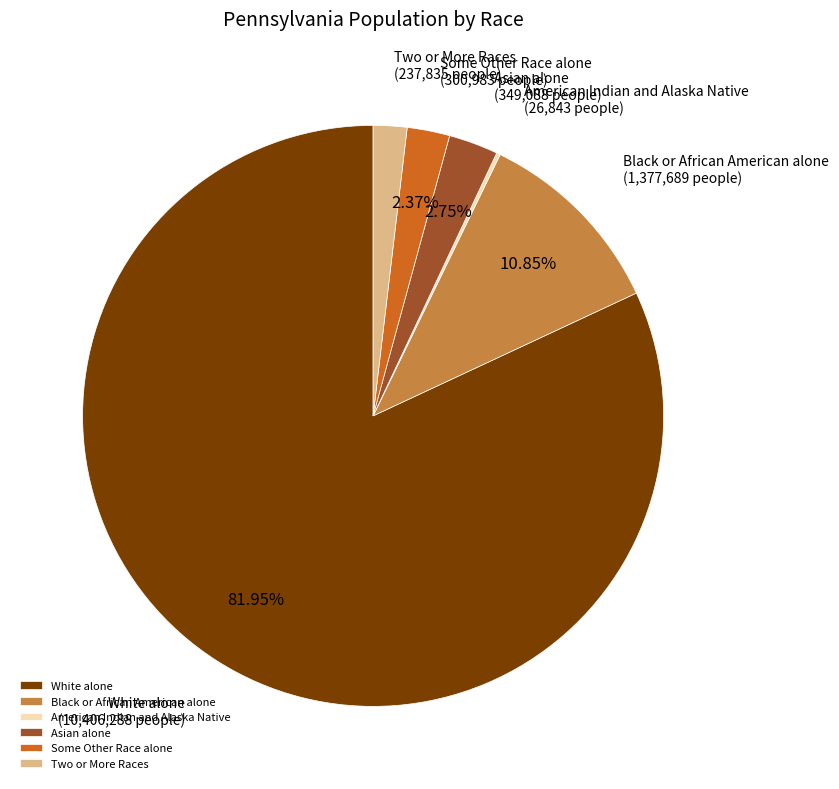

True or false: Some Other Race alone accounts for 2% of the total.

True